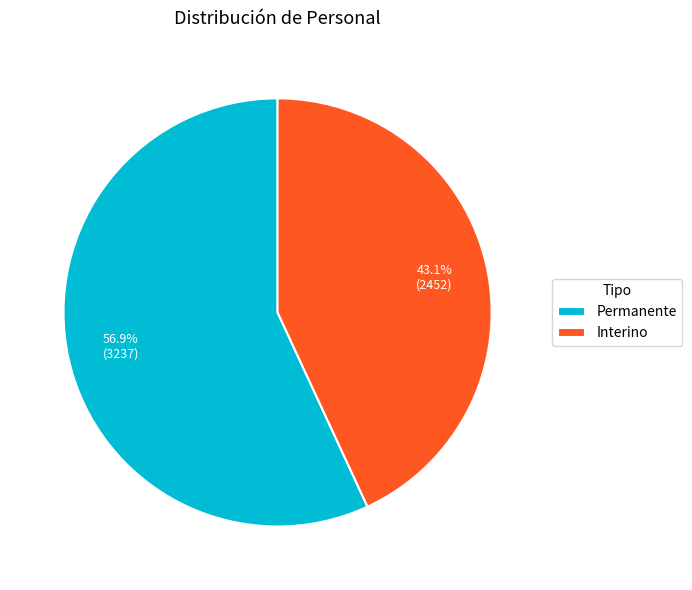

To the nearest percent, what portion does Permanente represent?

57%